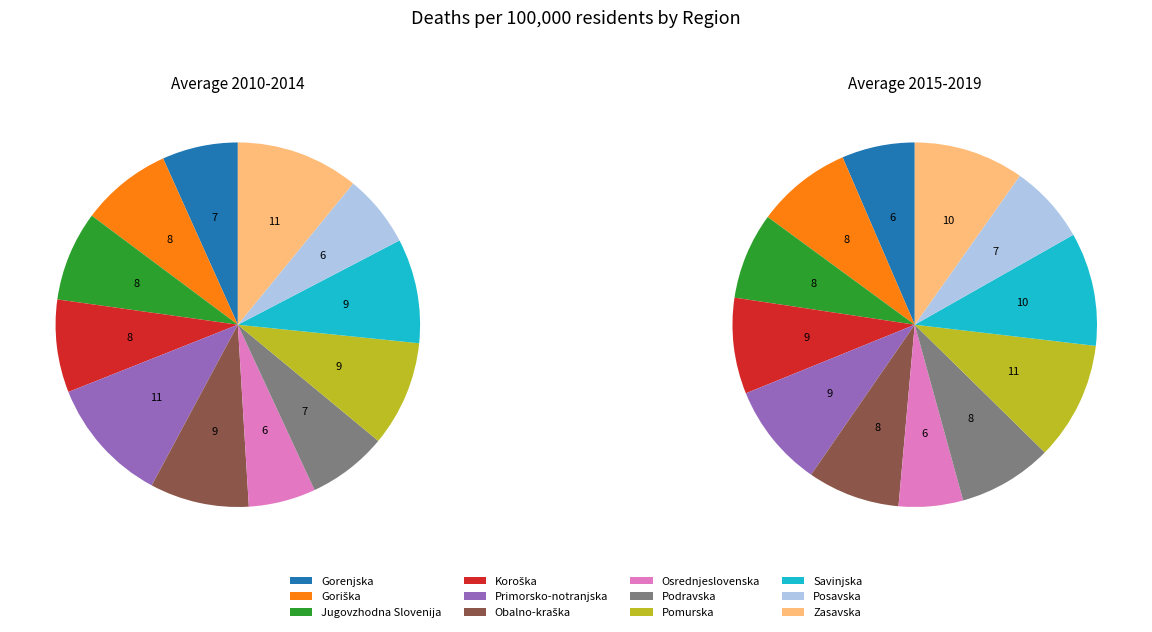

What is the largest slice in the pie chart?

Primorsko-notranjska